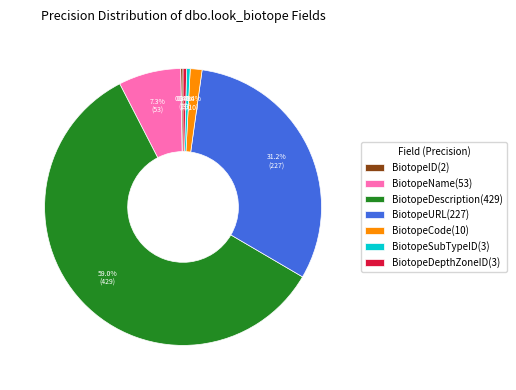

Between BiotopeURL(227) and BiotopeCode(10), which is larger?

BiotopeURL(227)